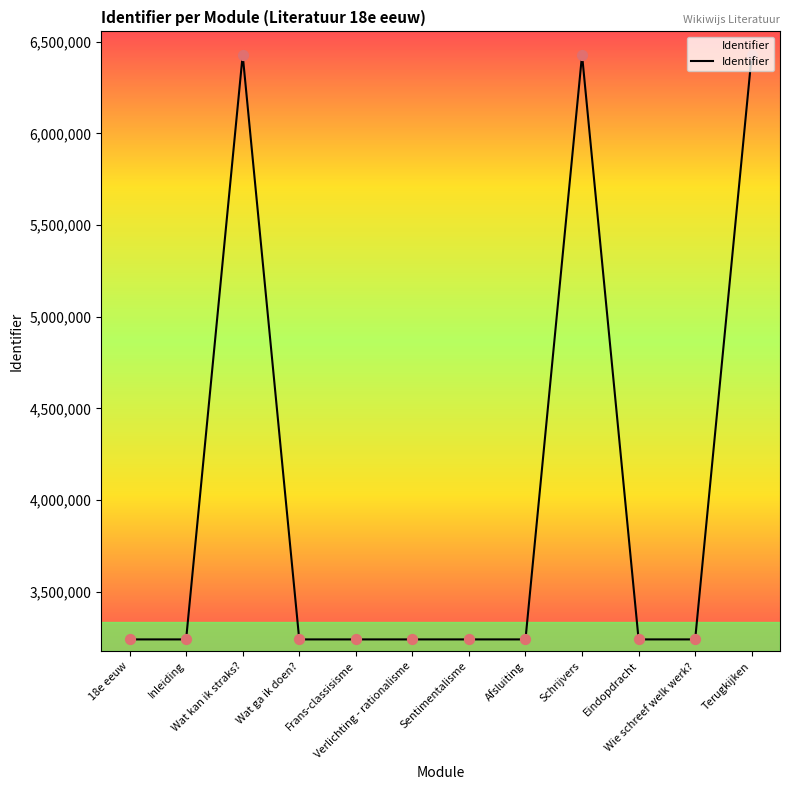

Approximately how many times larger is the value at Afsluiting compared to Wat ga ik doen??

1.0